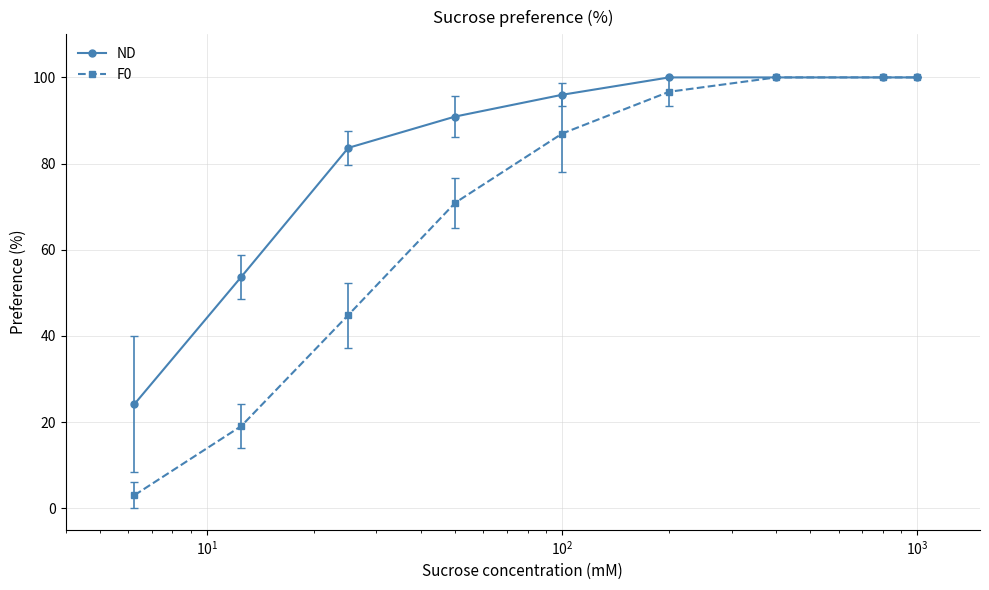

Reading left to right, list all the values displayed in this chart.

ND: 24.2	53.7	83.6	90.9	96.0	100.0	100.0	100.0	100.0
F0: 3.0	19.1	44.8	70.9	87.0	96.7	100.0	100.0	100.0